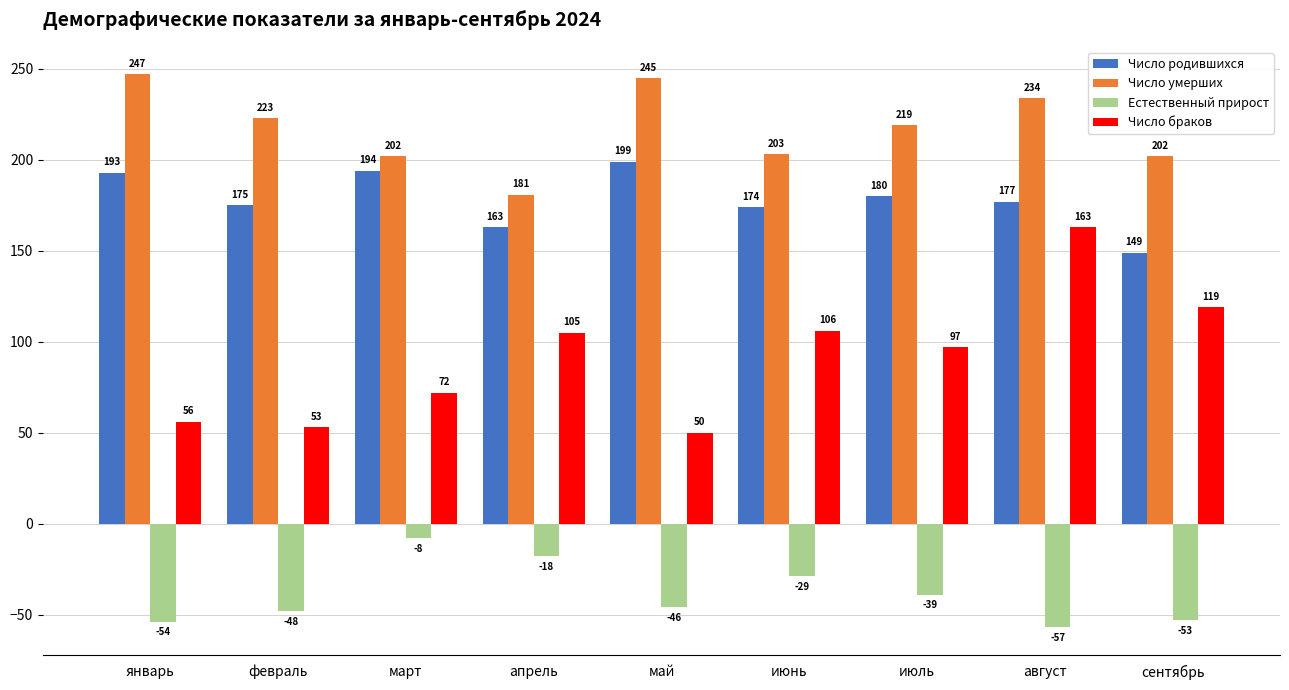

Is the value of Естественный прирост at июнь greater than the value of Число умерших at сентябрь?

No